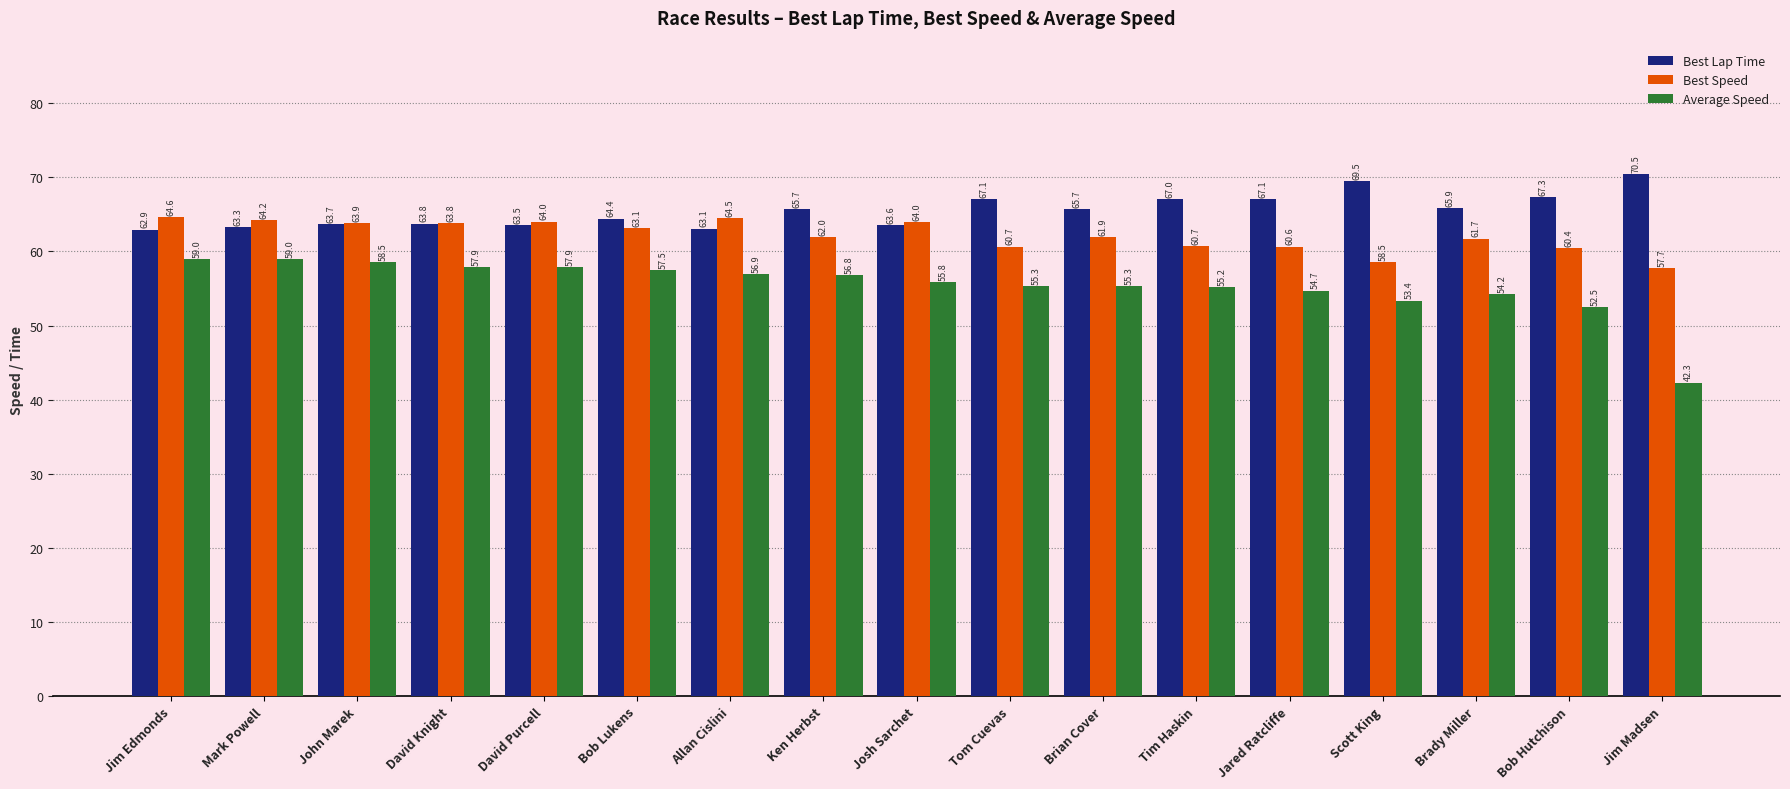

How many groups of bars are there?

17